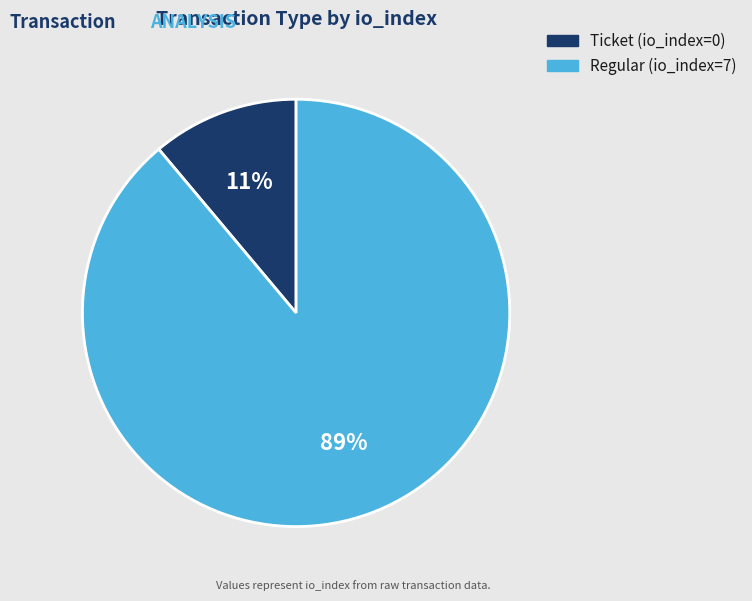

How many segments does this pie chart have?

2